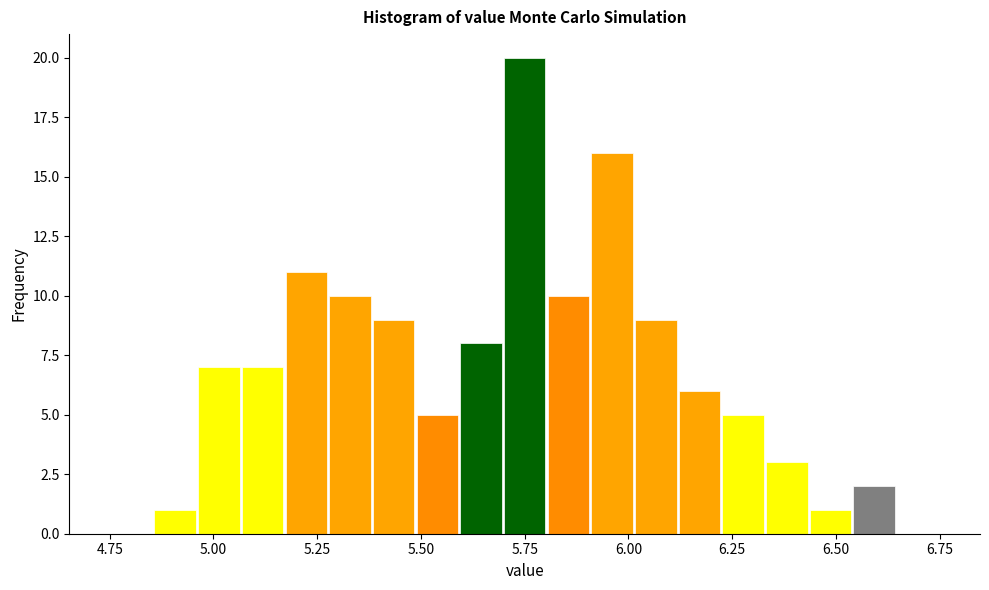

Around what value on the x-axis is the tallest bar? Give the approximate position of its centre, as read against the axis.

5.75